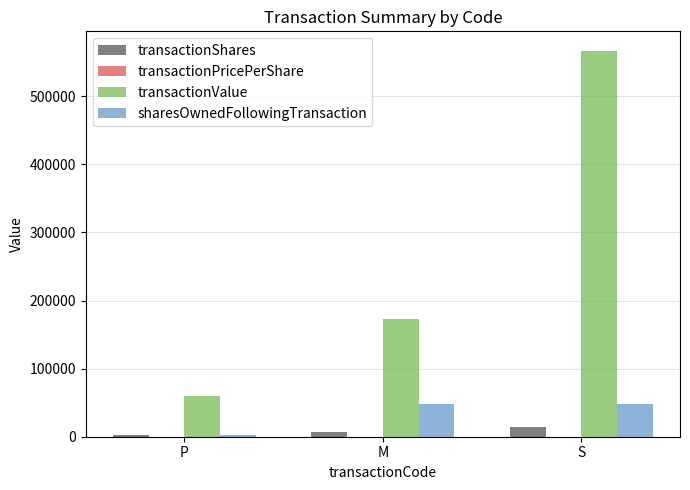

True or false: transactionShares has a value of 2500 at P.

True